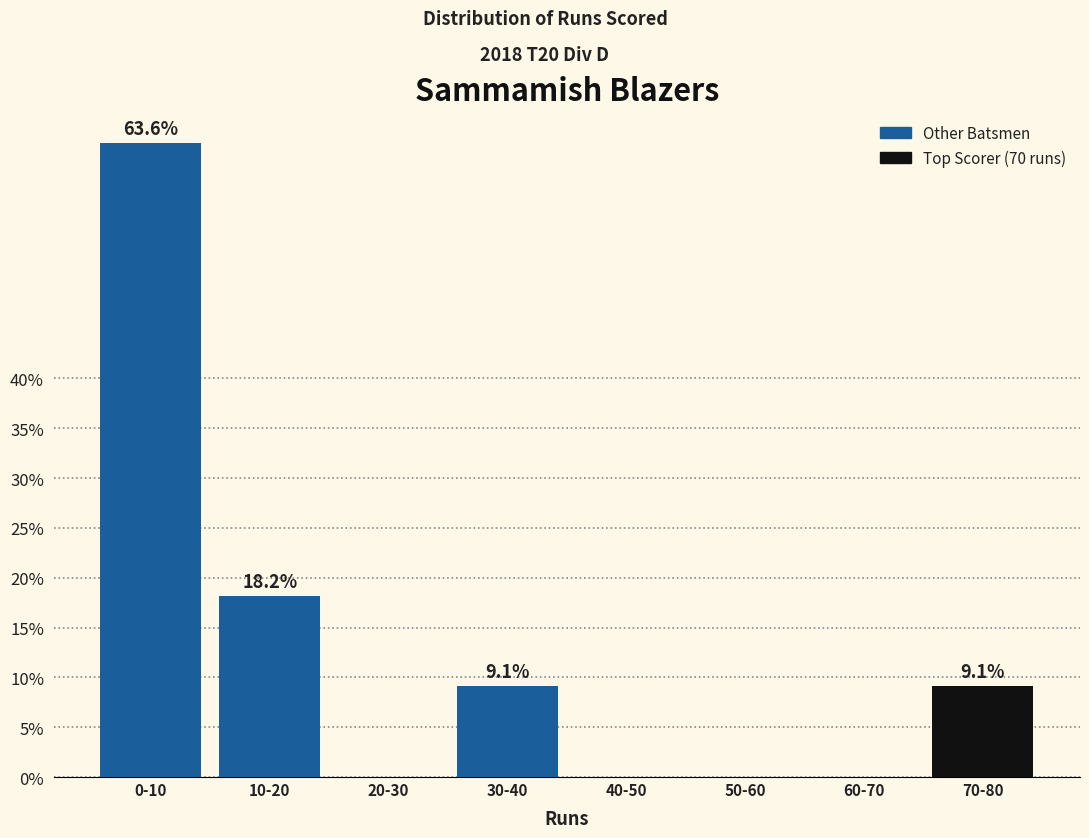

Reading right to left, list all the values displayed in this chart.

70-80=9.1	60-70=0.0	50-60=0.0	40-50=0.0	30-40=9.1	20-30=0.0	10-20=18.2	0-10=63.6